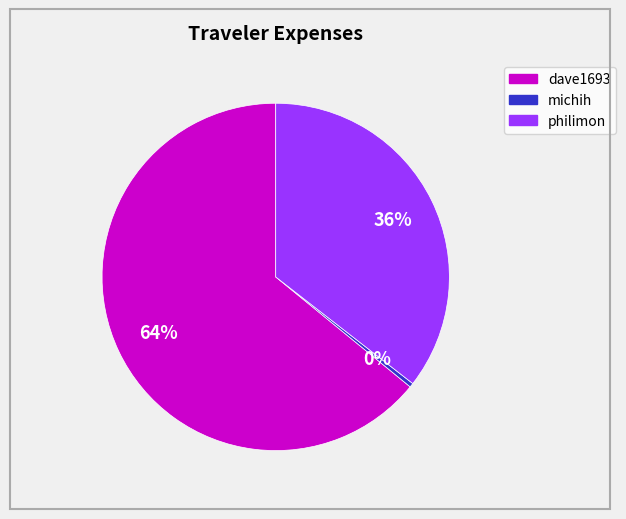

The philimon slice represents 36% of the pie. True or false?

True